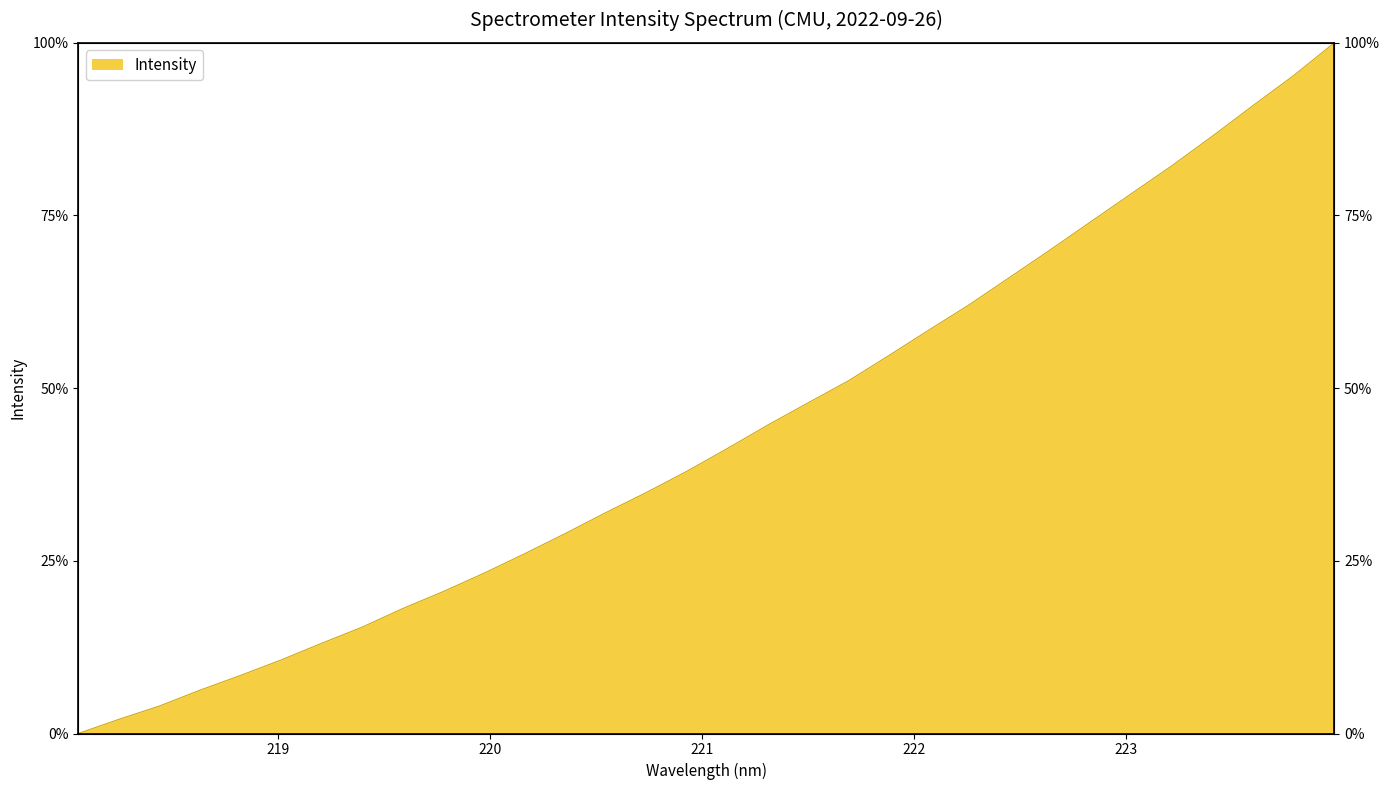

What is the value of the 26th point from the left?

74.2